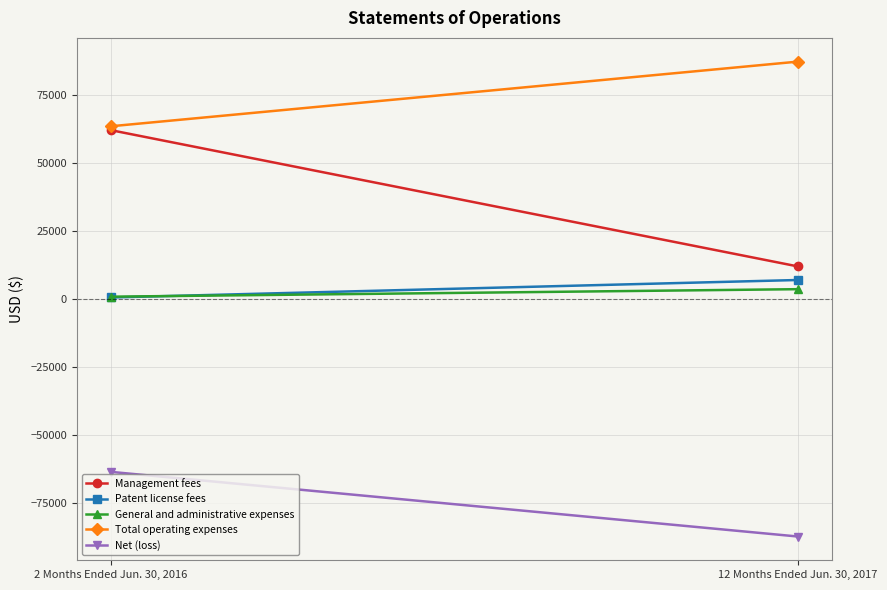

What are all the series names shown in the legend?

Management fees, Patent license fees, General and administrative expenses, Total operating expenses, Net (loss)